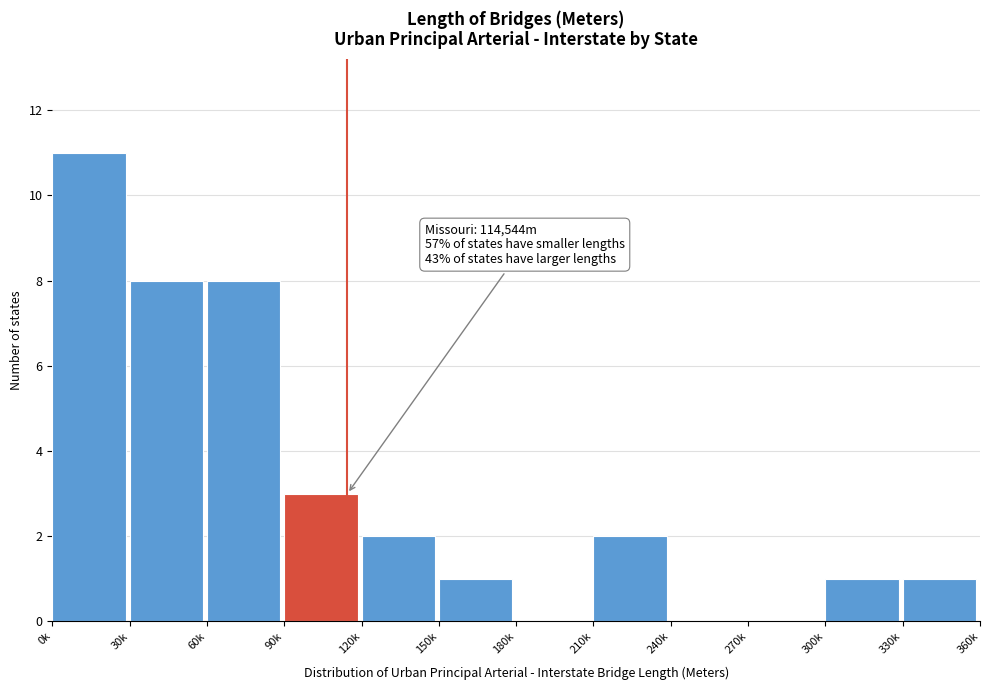

Reading left to right, extract all data points from this chart.

0k=11	30k=8	60k=8	90k=3	120k=2	150k=1	180k=0	210k=2	240k=0	270k=0	300k=1	330k=1